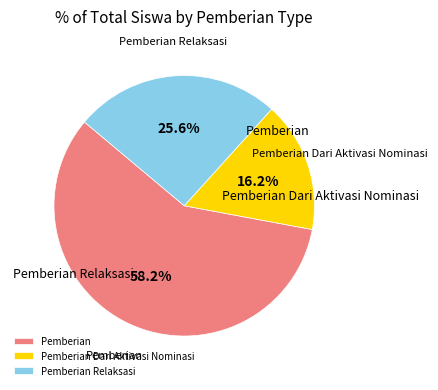

What percentage is NOT represented by Pemberian?

41.8%